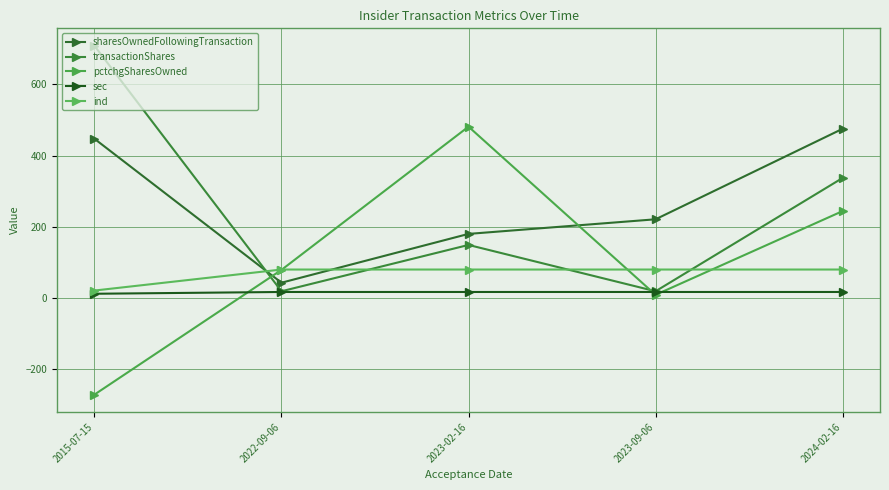

What is the total value across all series at 2024-02-16?

1153